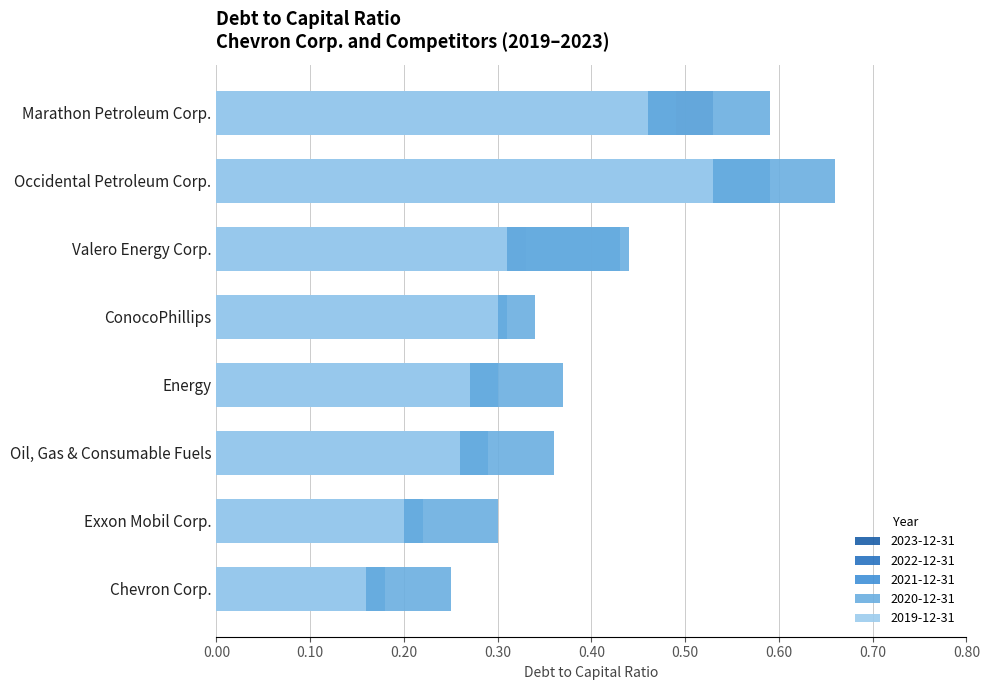

Reading left to right, transcribe all the data shown in this chart.

2023-12-31: Chevron Corp.=0.1	ConocoPhillips=0.3	Exxon Mobil Corp.=0.2	Marathon Petroleum Corp.=0.5	Occidental Petroleum Corp.=0.4	Valero Energy Corp.=0.3	Oil, Gas & Consumable Fuels=0.2	Energy=0.2
2022-12-31: Chevron Corp.=0.1	ConocoPhillips=0.3	Exxon Mobil Corp.=0.2	Marathon Petroleum Corp.=0.5	Occidental Petroleum Corp.=0.4	Valero Energy Corp.=0.3	Oil, Gas & Consumable Fuels=0.2	Energy=0.2
2021-12-31: Chevron Corp.=0.2	ConocoPhillips=0.3	Exxon Mobil Corp.=0.2	Marathon Petroleum Corp.=0.5	Occidental Petroleum Corp.=0.6	Valero Energy Corp.=0.4	Oil, Gas & Consumable Fuels=0.3	Energy=0.3
2020-12-31: Chevron Corp.=0.2	ConocoPhillips=0.3	Exxon Mobil Corp.=0.3	Marathon Petroleum Corp.=0.6	Occidental Petroleum Corp.=0.7	Valero Energy Corp.=0.4	Oil, Gas & Consumable Fuels=0.4	Energy=0.4
2019-12-31: Chevron Corp.=0.2	ConocoPhillips=0.3	Exxon Mobil Corp.=0.2	Marathon Petroleum Corp.=0.5	Occidental Petroleum Corp.=0.5	Valero Energy Corp.=0.3	Oil, Gas & Consumable Fuels=0.3	Energy=0.3